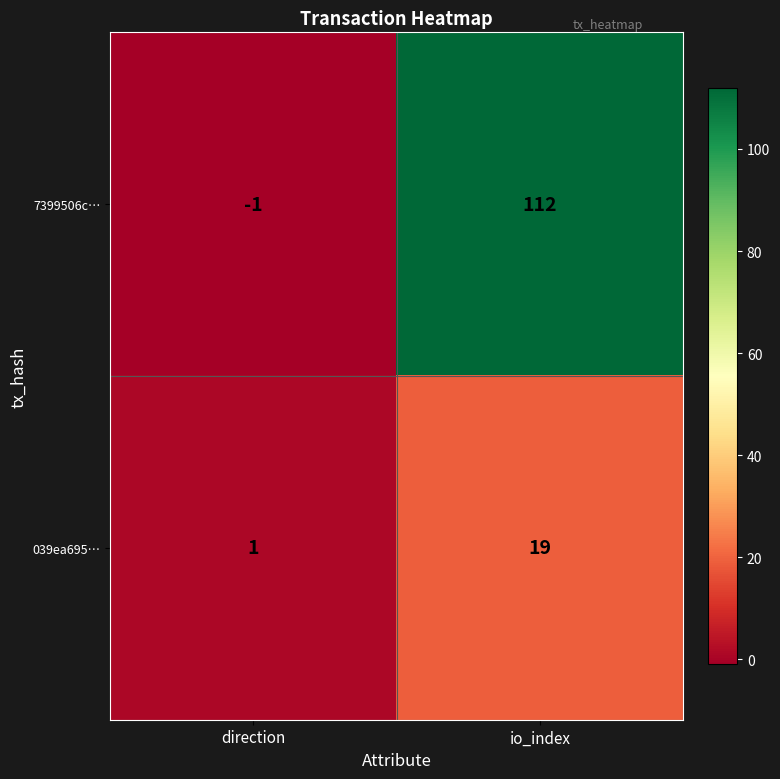

What is the sum of all 039ea695… values?

20